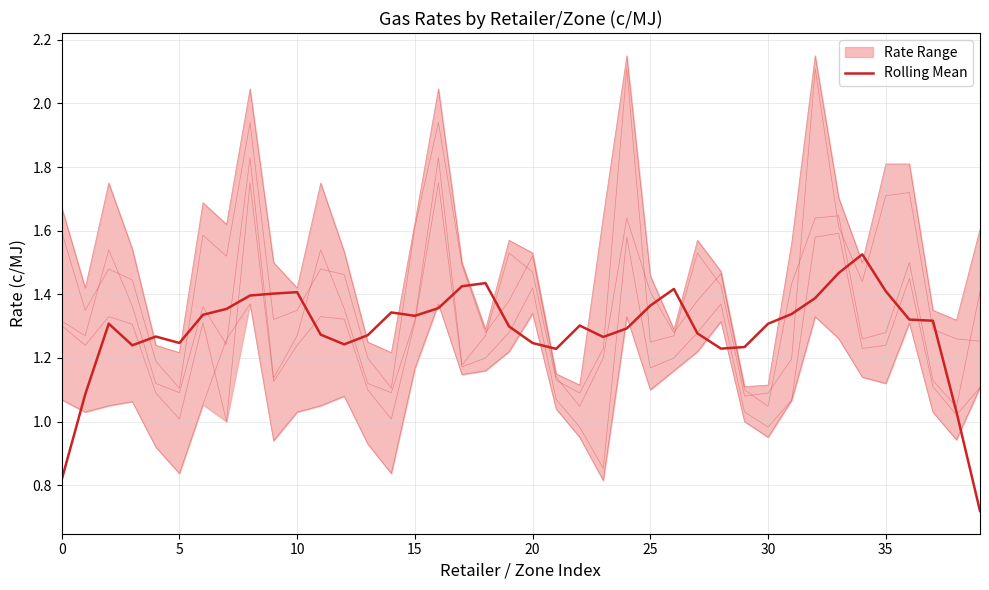

What is the difference between the maximum and second lowest values in the 1st off-peak rate (c/MJ) series?

0.9